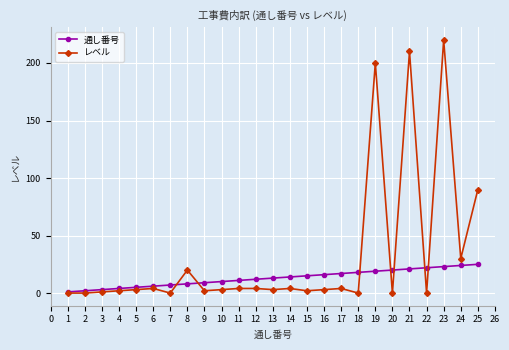

Which series has the widest spread of values?

レベル